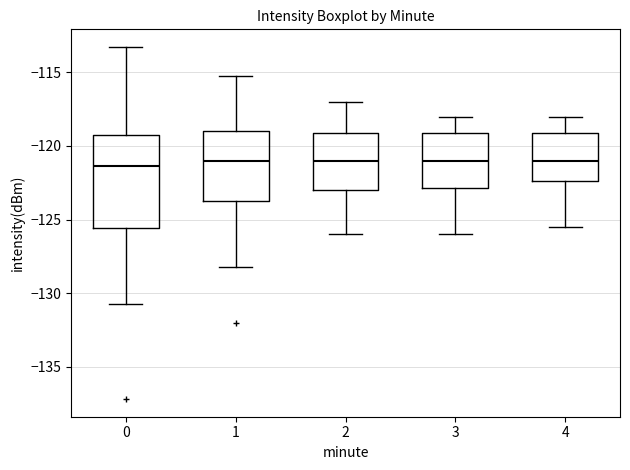

Where does the upper whisker of the box at x = 4 end on the y-axis? The values are not printed on the chart, so give them approximately, as read against the axis.

-118.0